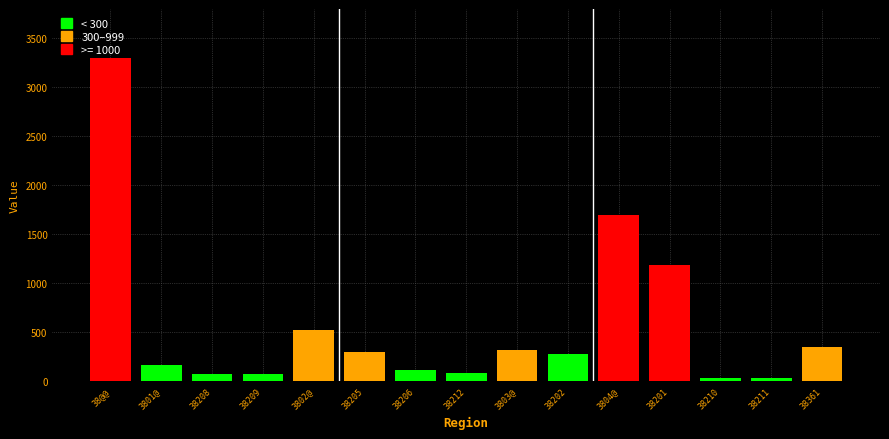

What is the difference between the maximum and minimum values in the Total series?

3268